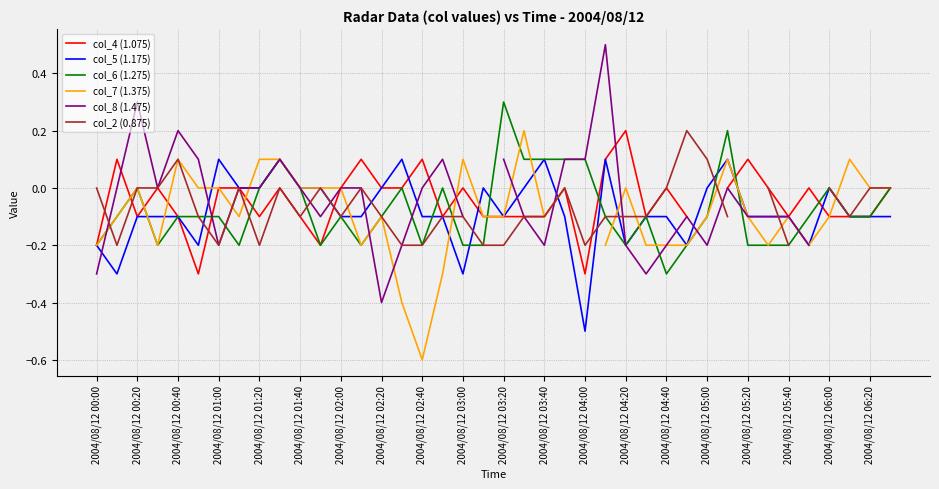

The col_6 (1.275) series shows 0.1 at 2004/08/12 03:20. True or false?

False